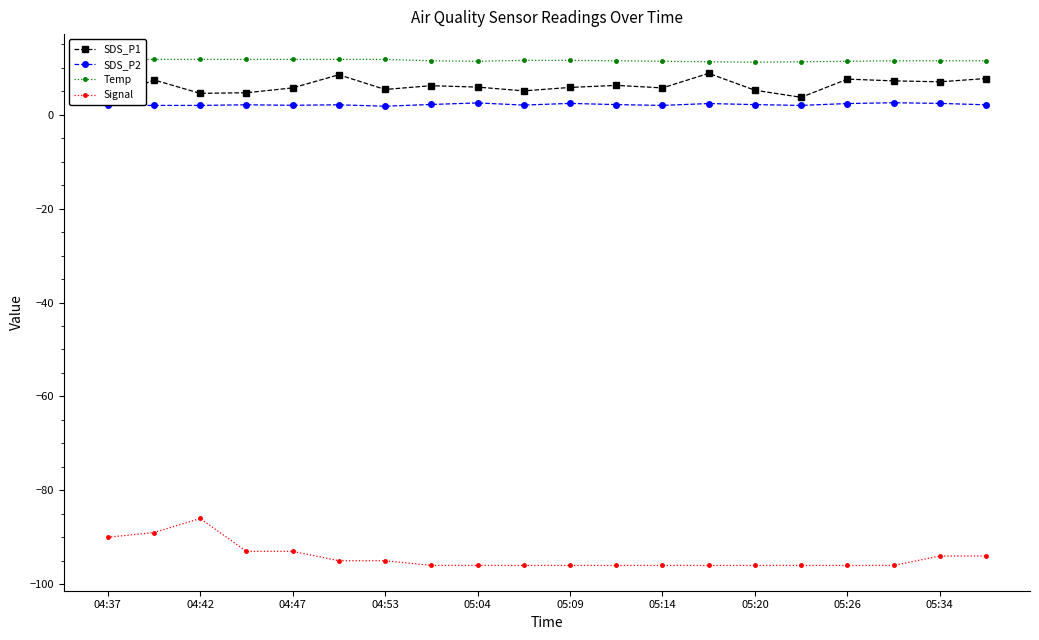

List the series in order of their peak value, lowest first.

Signal, SDS_P2, SDS_P1, Temp